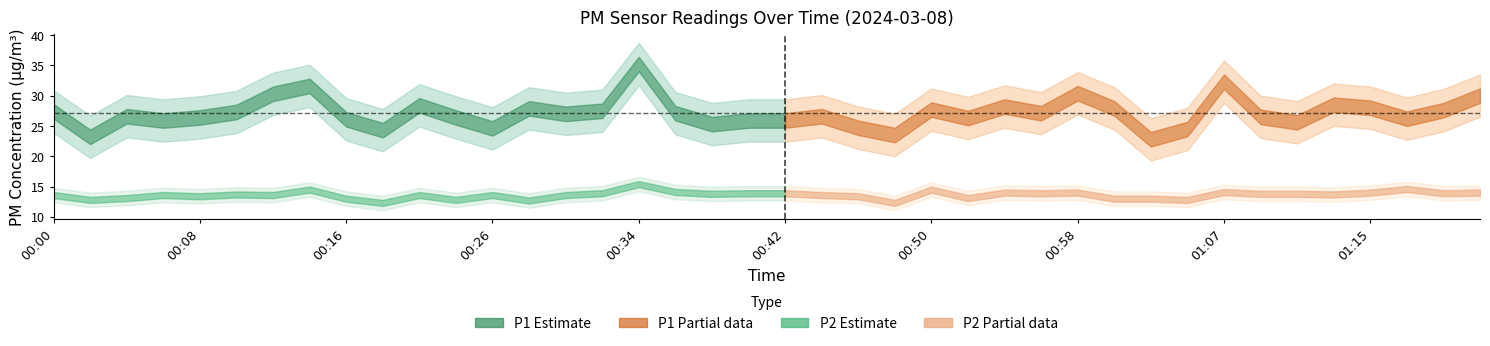

True or false: P2 has a value of 5.7 at 00:00.

False